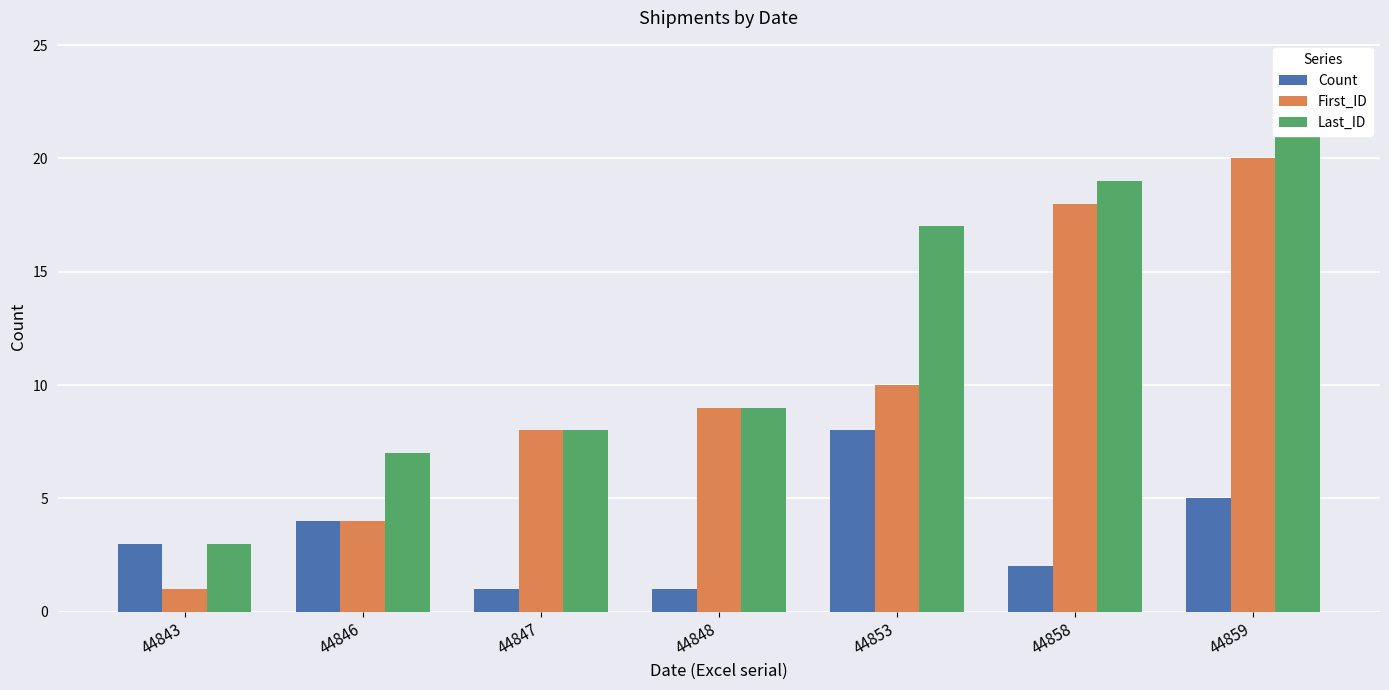

At 44858, list the series in order from largest to smallest.

Last_ID, First_ID, Count